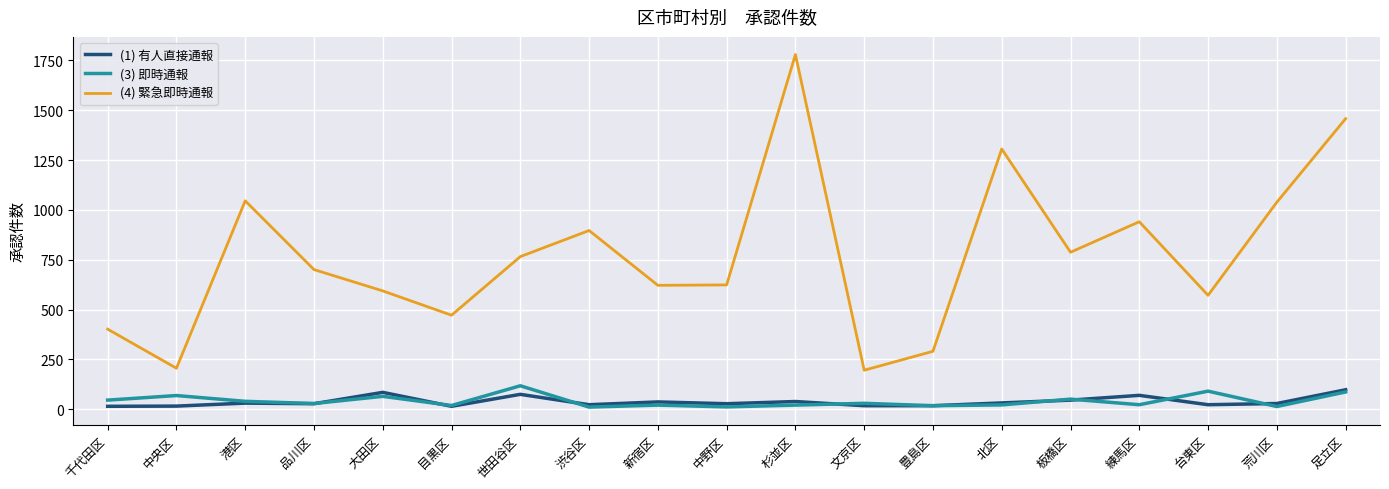

At which category is the sum across all series the highest?

杉並区